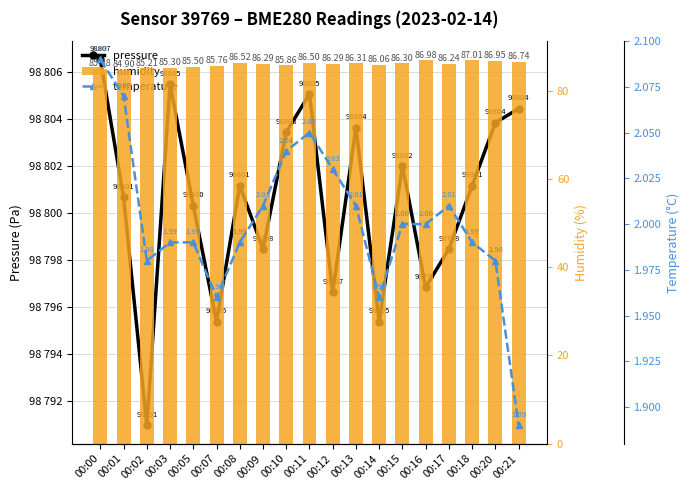

What is the value of the humidity bar at the 1st from the left?

85.1